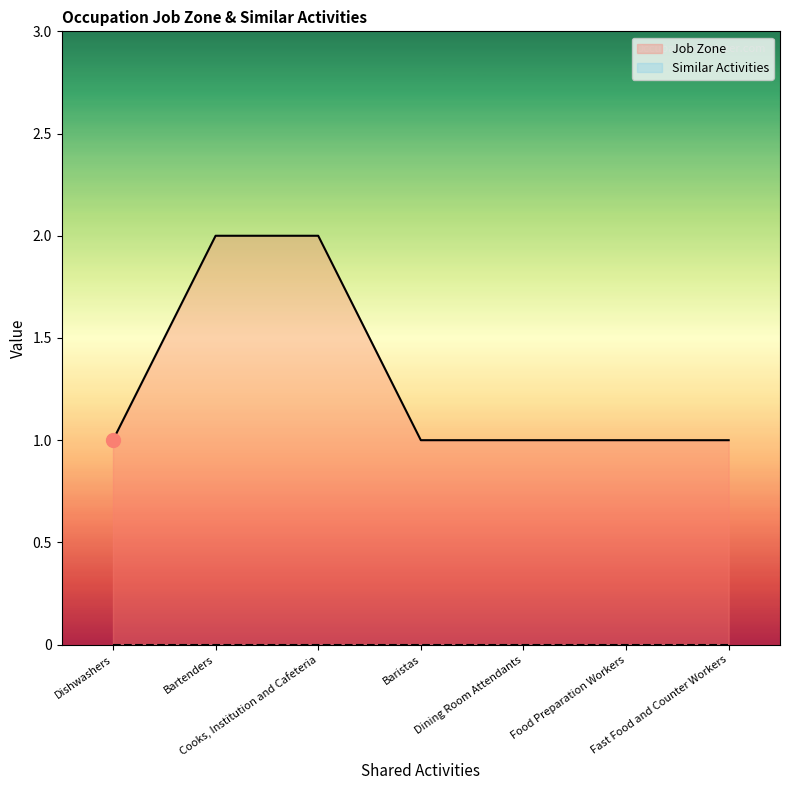

The value at Bartenders is 1. True or false?

False